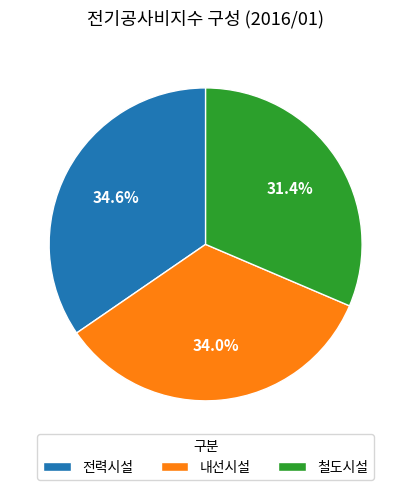

Approximately how many times larger is the value at 전력시설 compared to 내선시설?

1.0